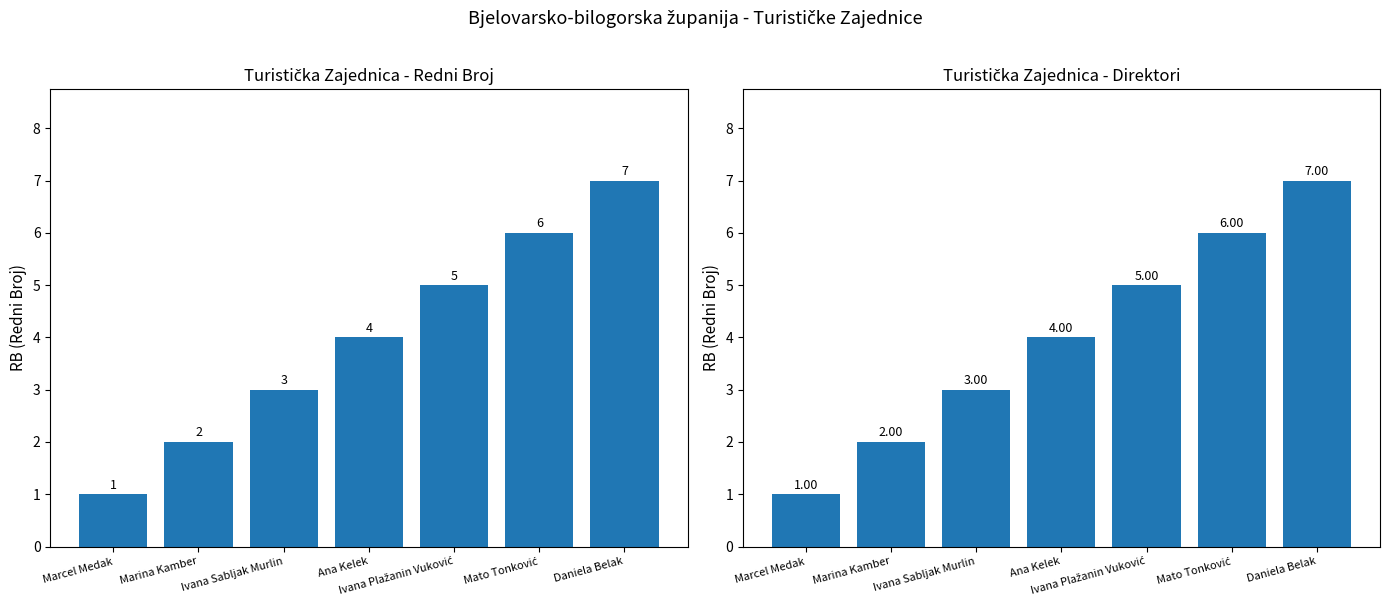

The value at Ana Kelek is 4. True or false?

True